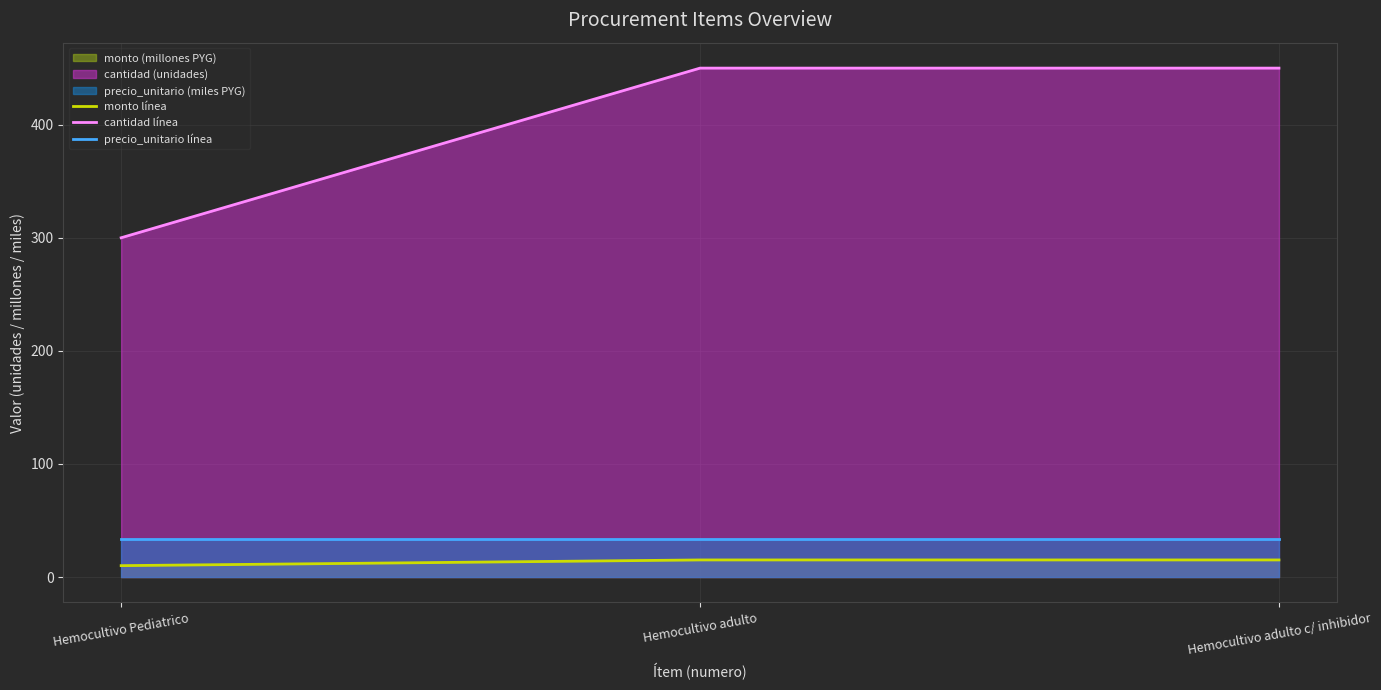

How many data points in monto línea are less than 15?

1